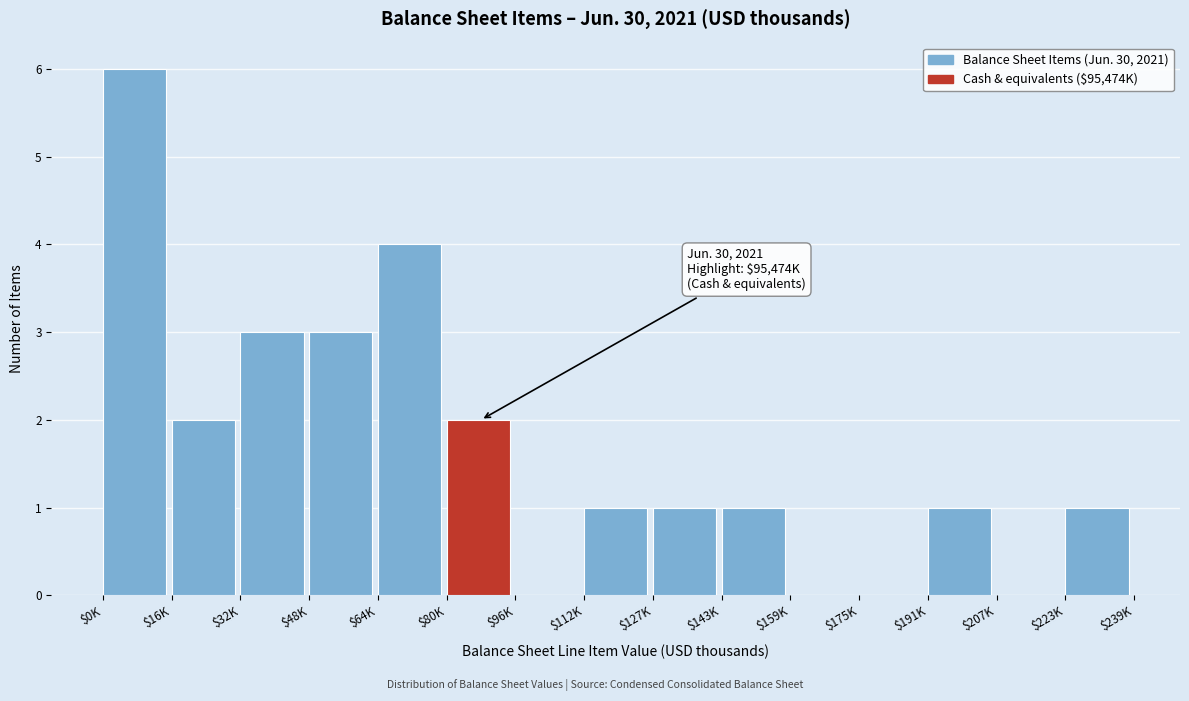

Is it true that the value at $0K is 10?

False